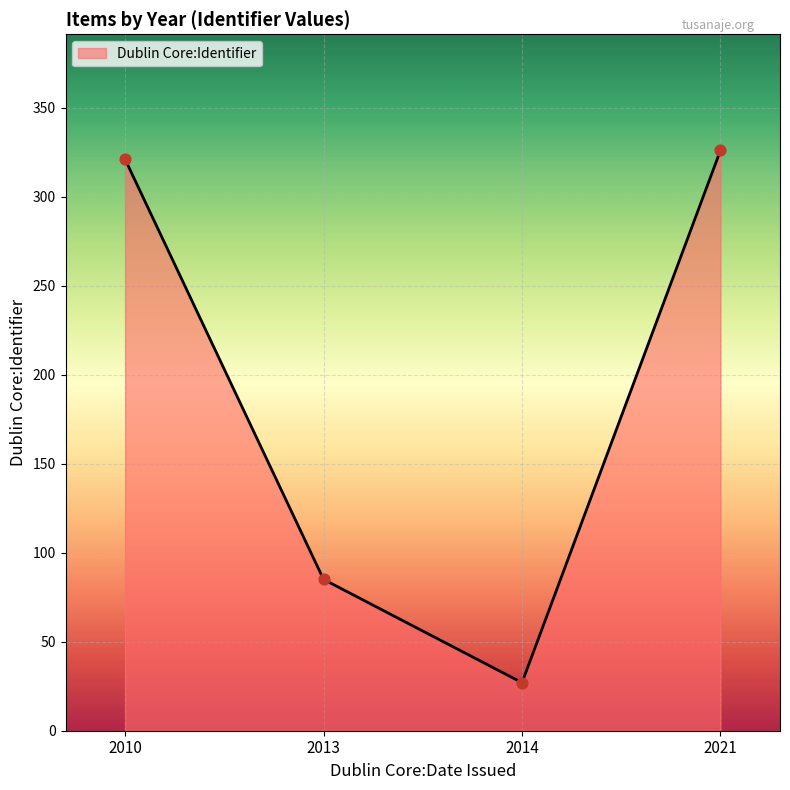

Which has a higher value, 2021 or 2010?

2021